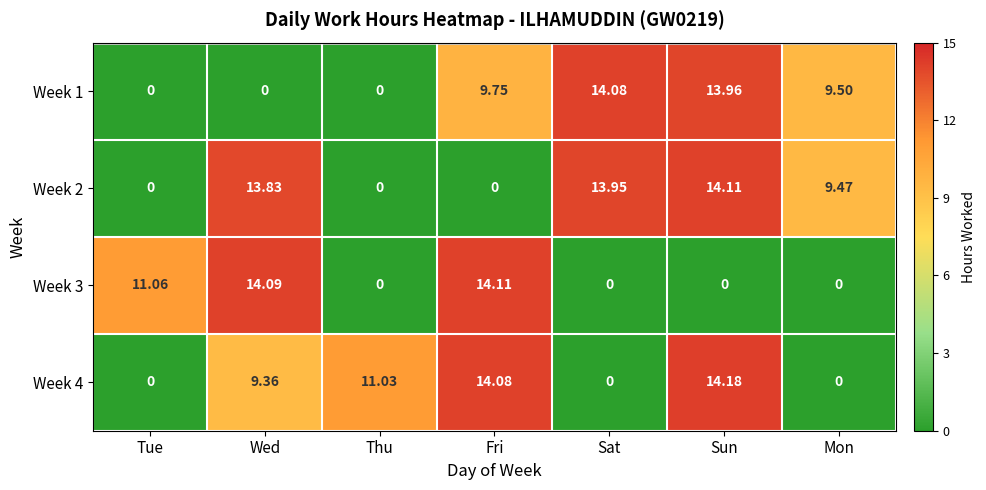

Which label corresponds to the largest value in the chart?

Sun